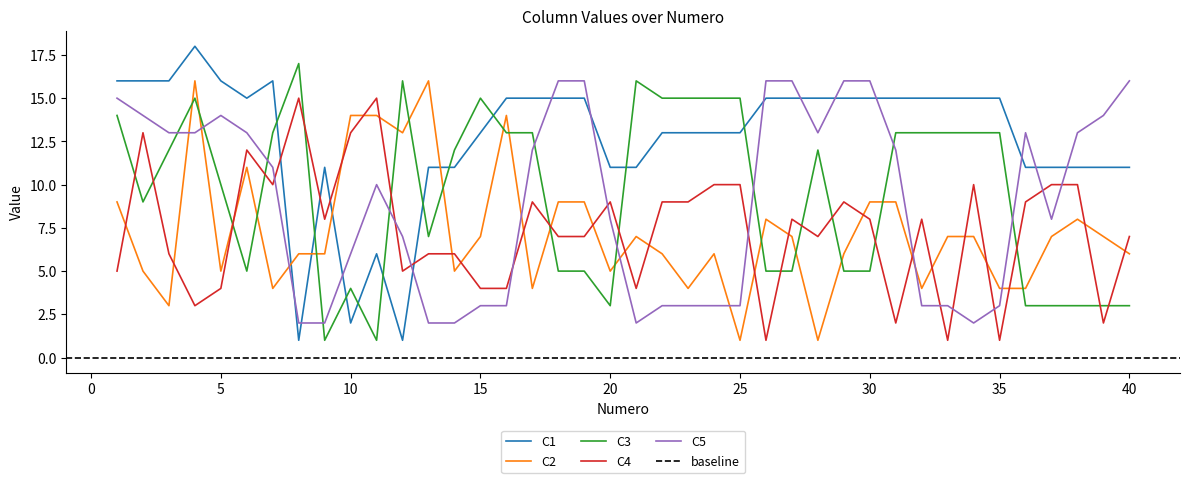

Which category has the highest value in the C2 series?

4